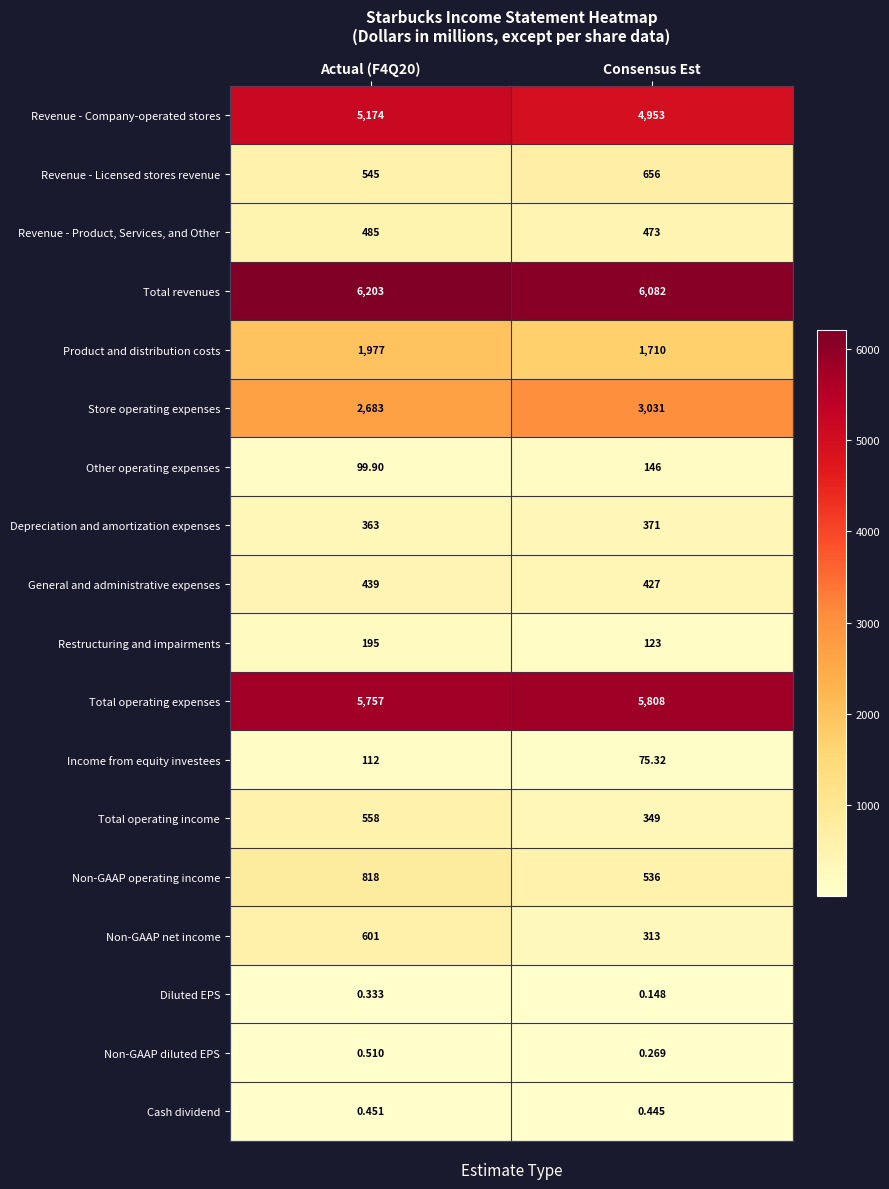

At which category does the chart reach its minimum across all series?

Consensus Est